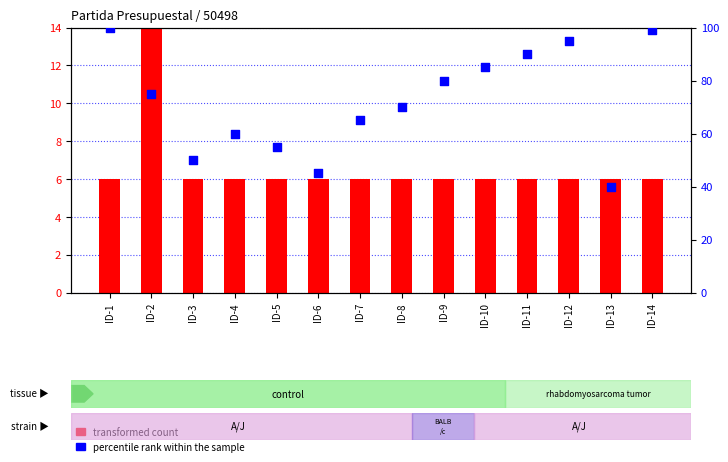

At how many categories does at least one series exceed 26?

14